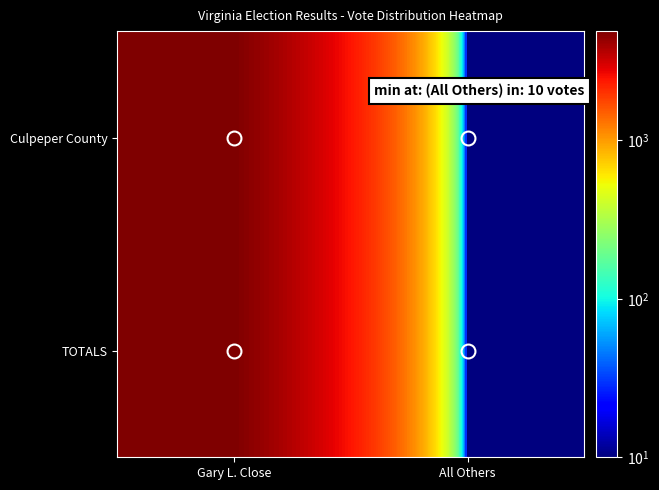

Between All Others and Gary L. Close, which is larger?

Gary L. Close